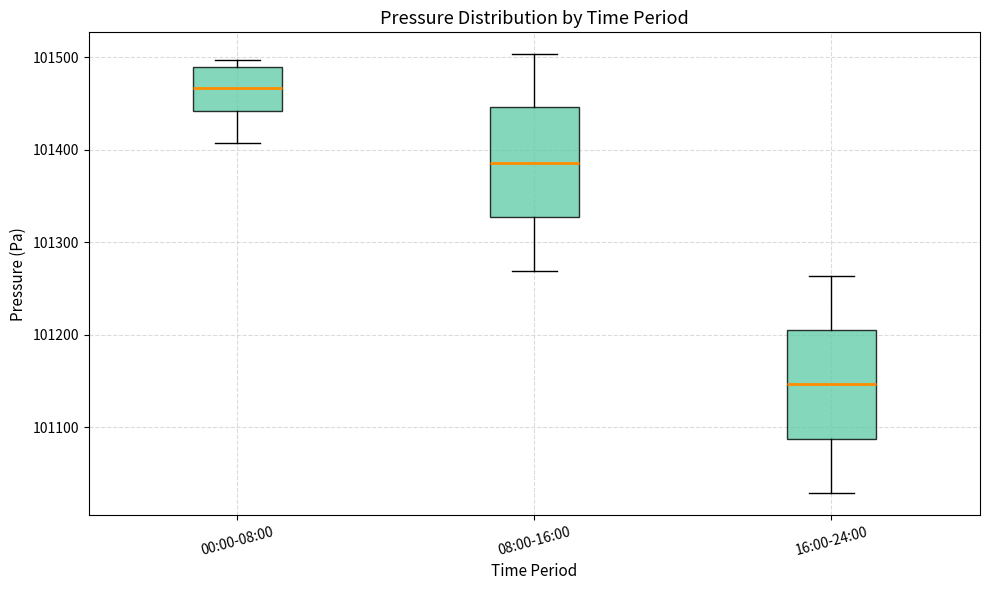

Reading left to right, read every box against the y-axis: the position of its median line, the range the box covers, and the ends of its whiskers. The values are not printed on the chart, so give them approximately, as read against the axis.

00:00-08:00: median 101470, box 101440 to 101490, whiskers 101410 to 101500
08:00-16:00: median 101390, box 101330 to 101450, whiskers 101270 to 101500
16:00-24:00: median 101150, box 101090 to 101210, whiskers 101030 to 101260